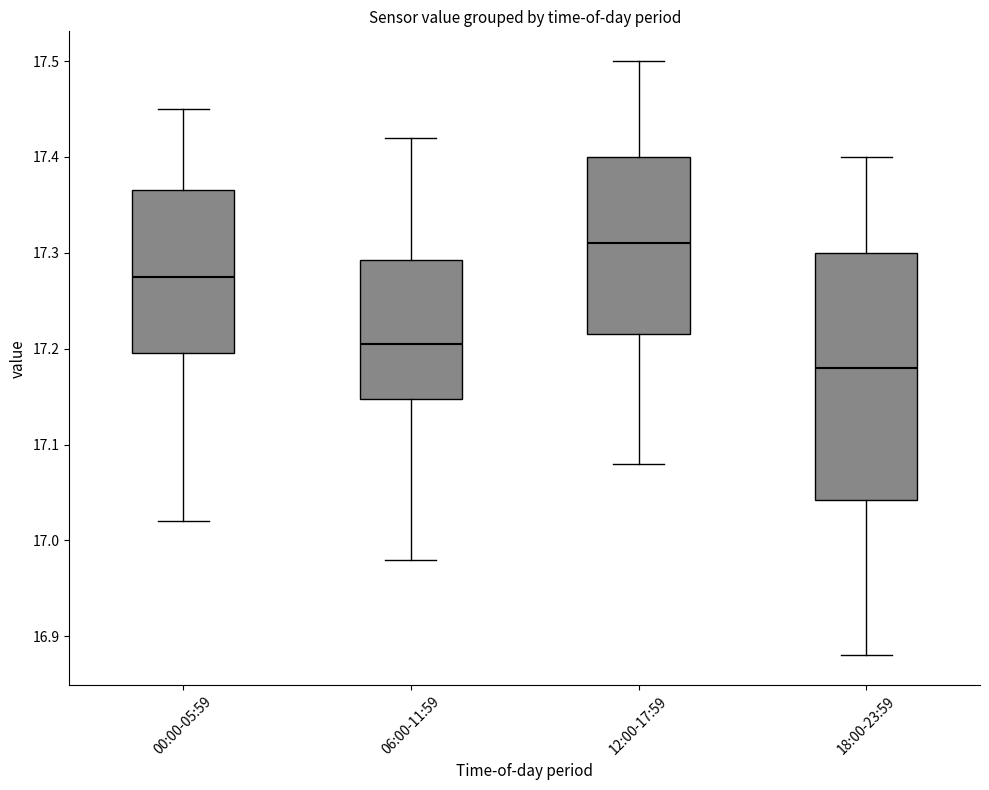

Where is the upper edge of the box for 00:00-05:59 on the y-axis? The values are not printed on the chart, so give them approximately, as read against the axis.

17.37